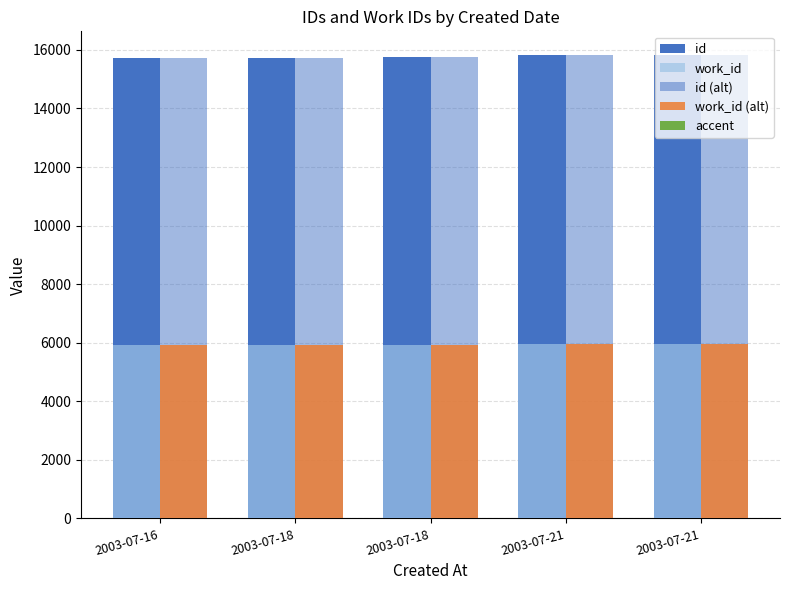

What is the difference between the maximum and minimum values in the work_id series?

35.0